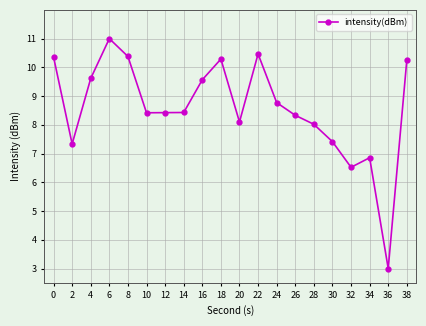

What is the greatest value displayed?

11.0